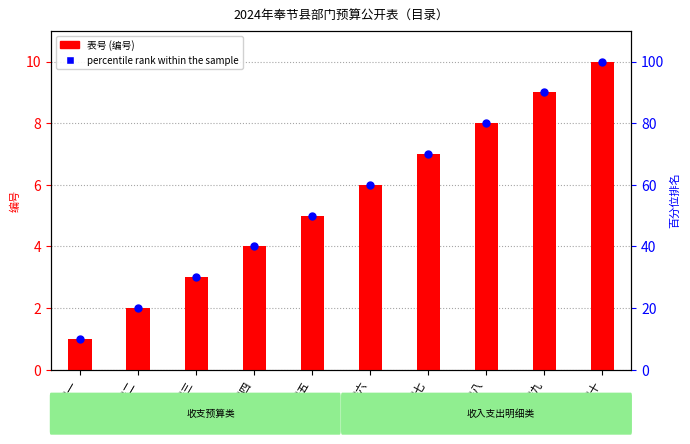

At which category is the sum across all series the highest?

表十